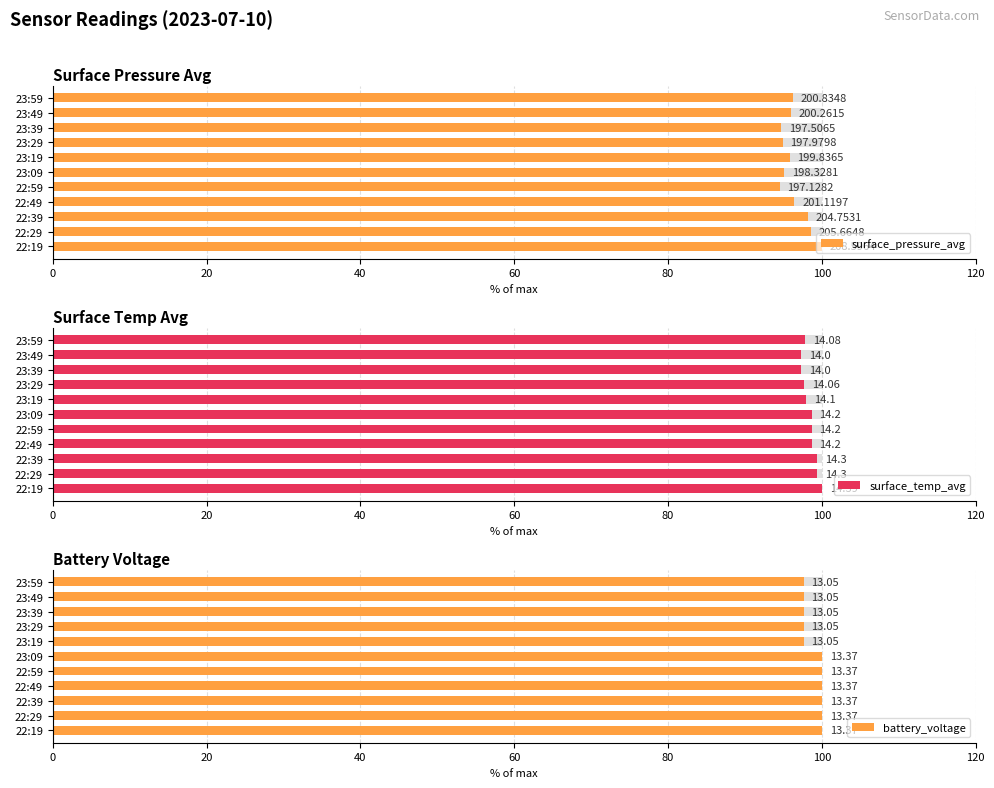

Which series has the largest total across all categories?

battery_voltage